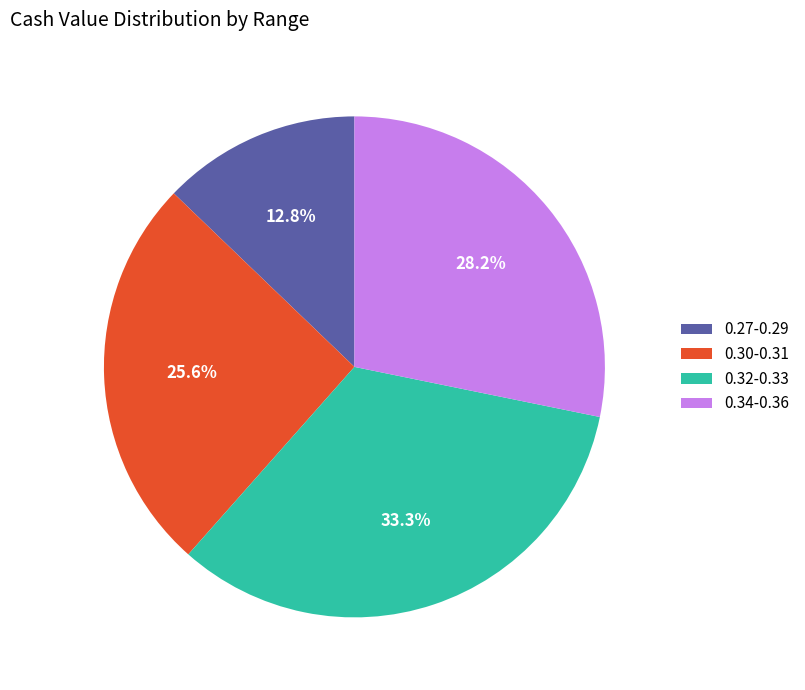

Does any single category account for the majority?

No